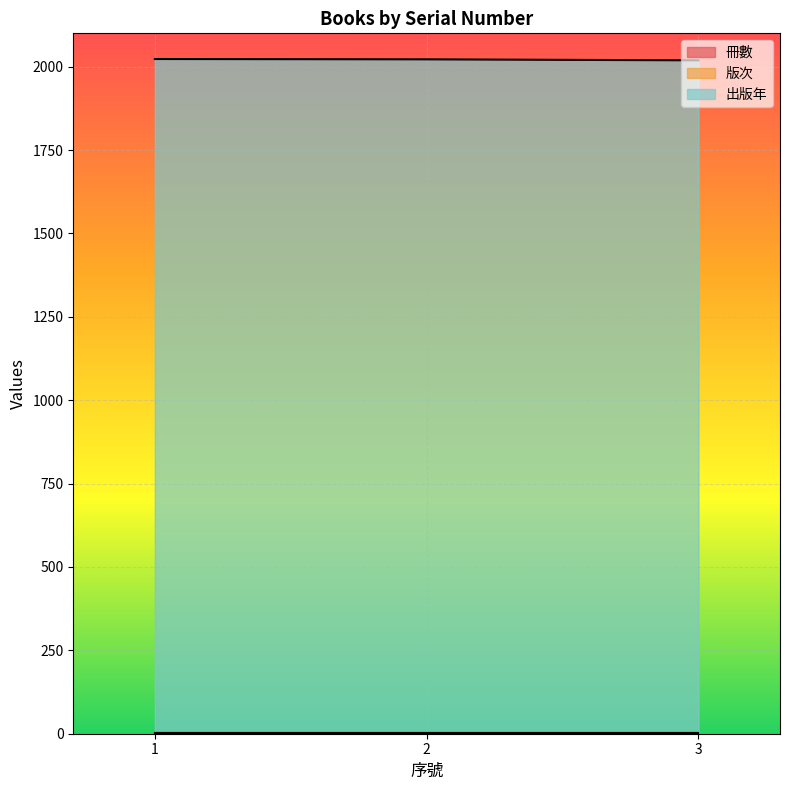

The value of 版次 at 1 is 1. True or false?

True